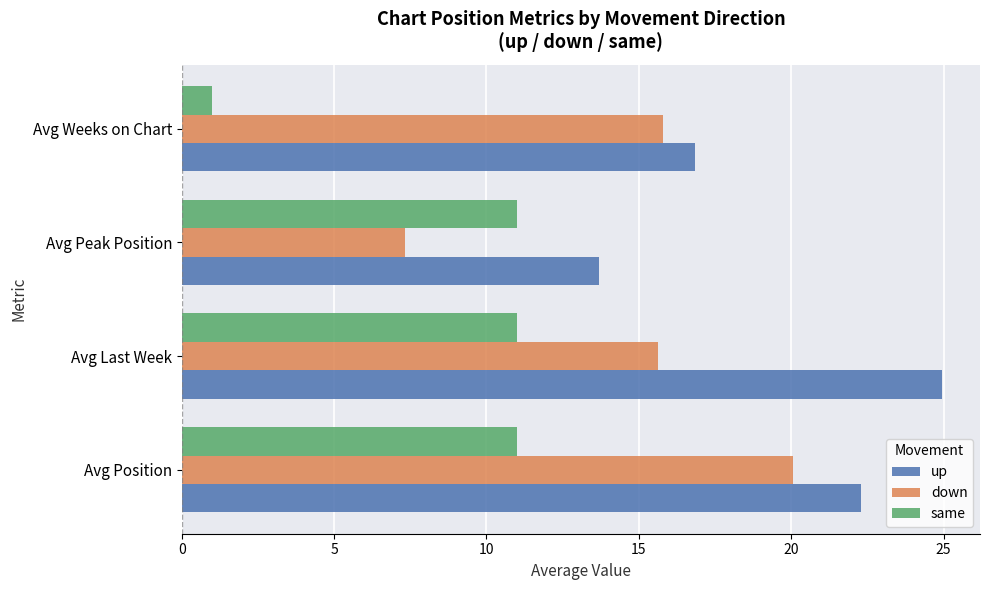

What is the maximum value for down?

20.1